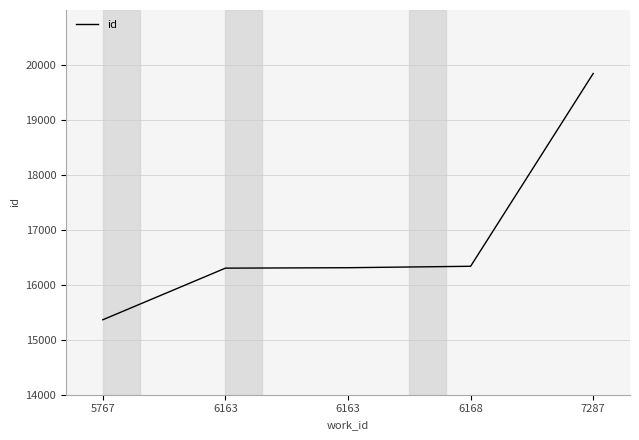

The chart shows a value of 28684 at 6163. True or false?

False